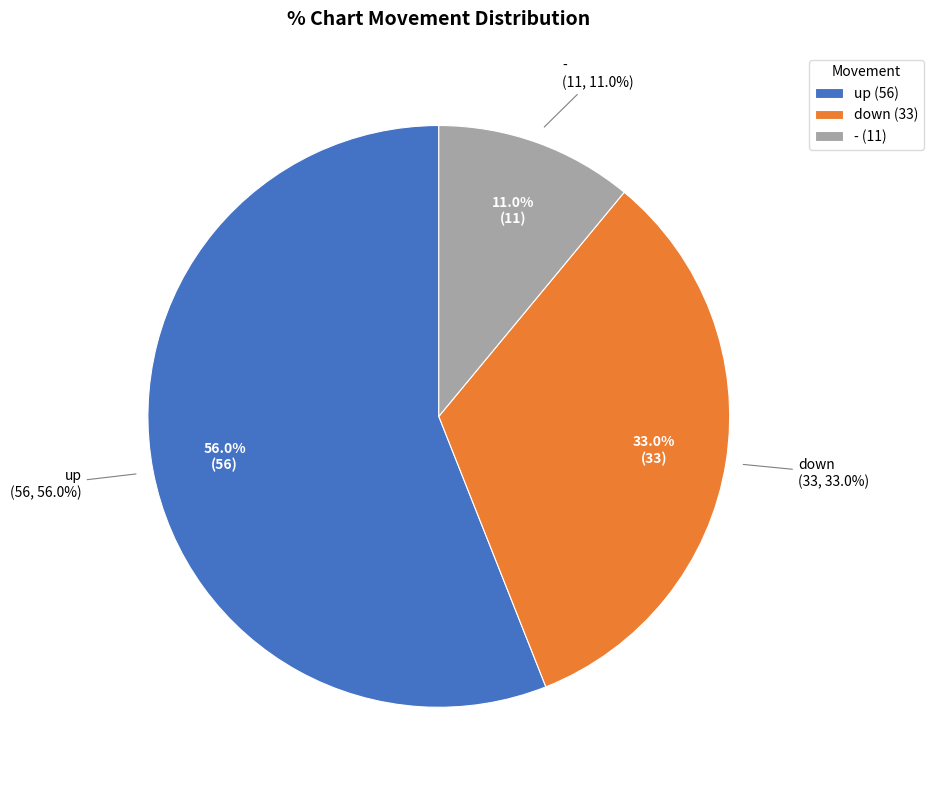

True or false: up accounts for 41% of the total.

False